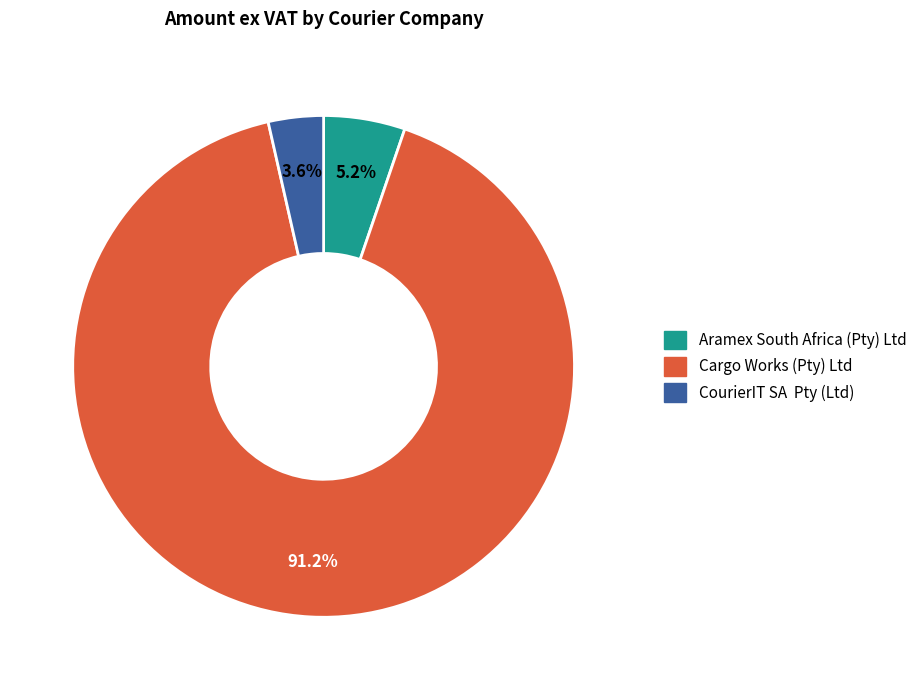

The Cargo Works (Pty) Ltd slice represents 91% of the pie. True or false?

True